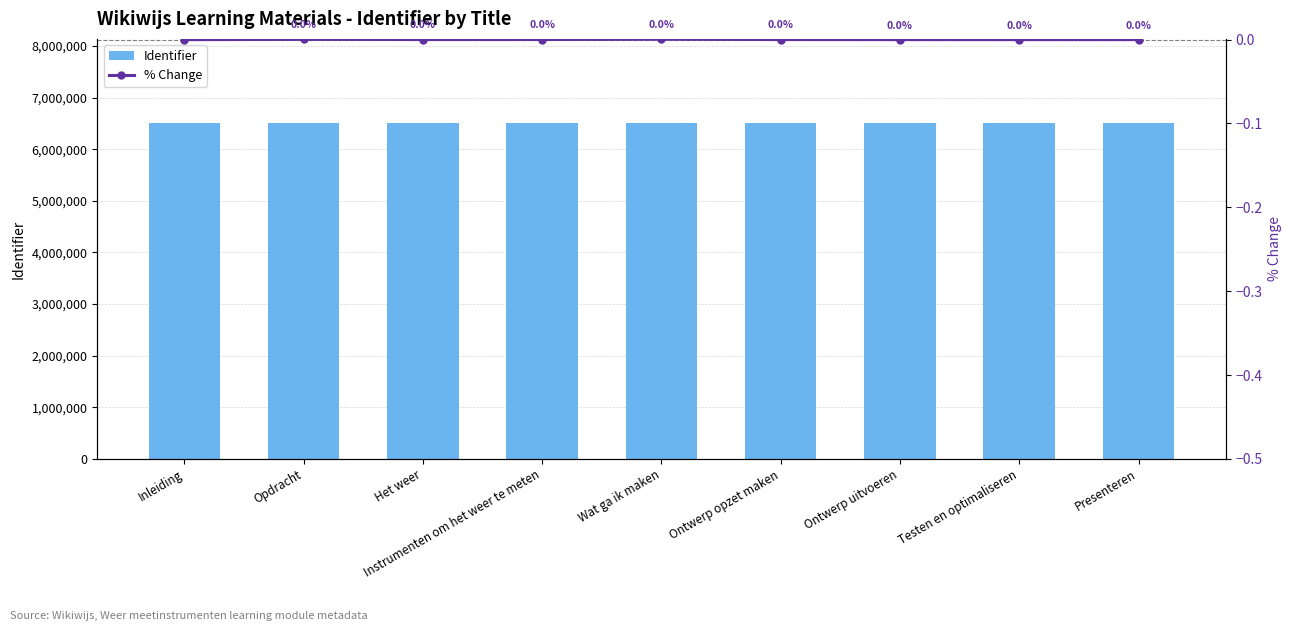

Are the bars grouped side by side (vs. stacked)?

Yes